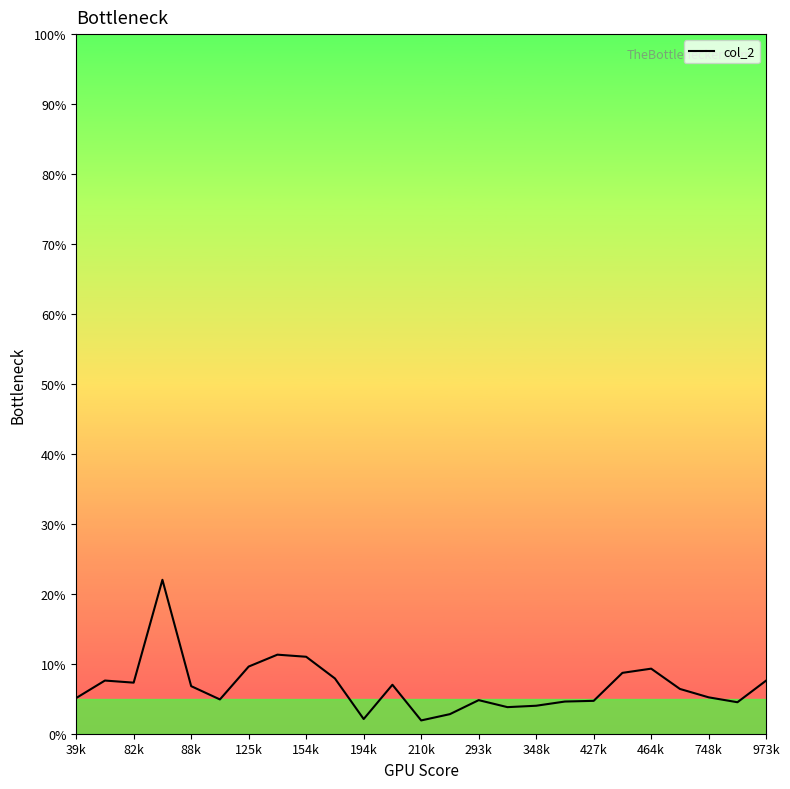

What is the maximum value shown in the chart?

22.0